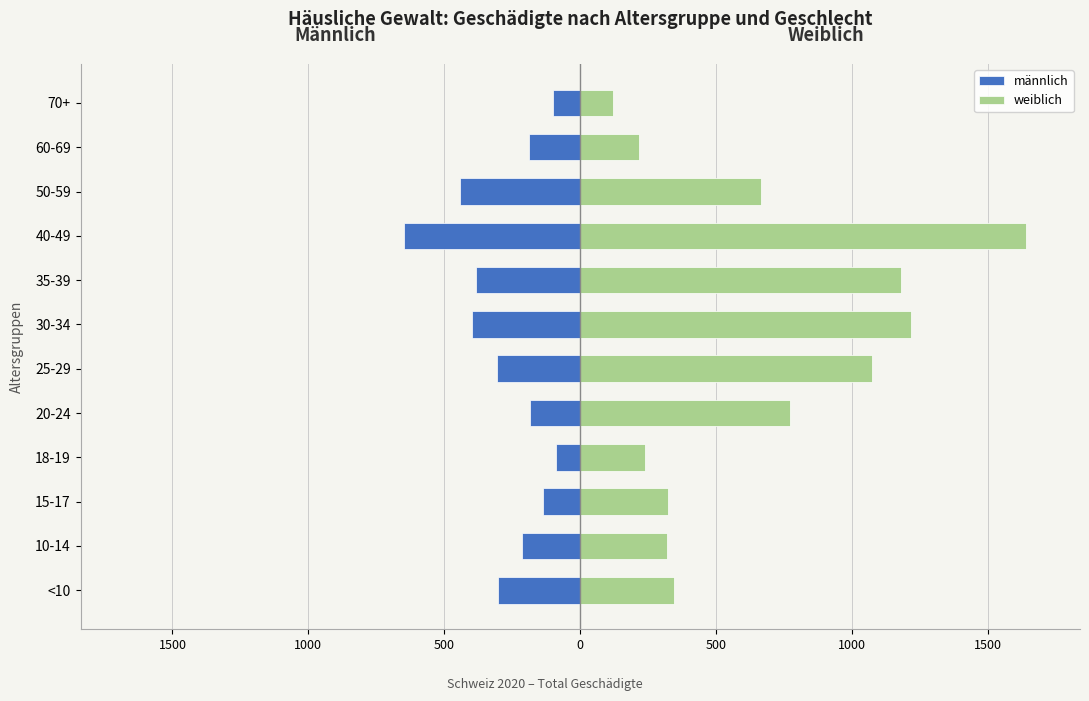

Are the bars grouped side by side (vs. stacked)?

Yes